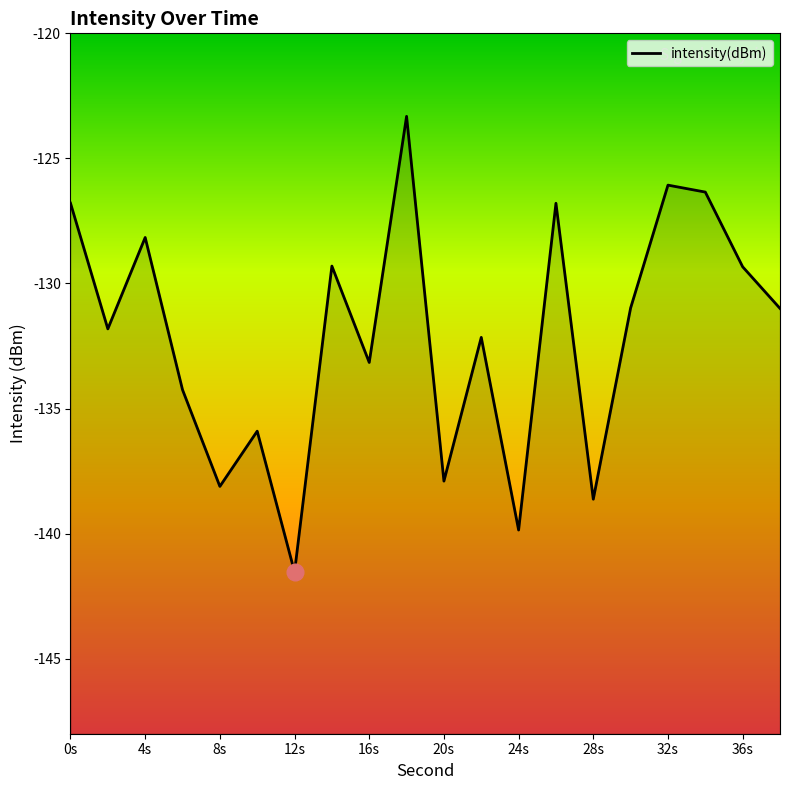

Does the chart have visible grid lines?

No